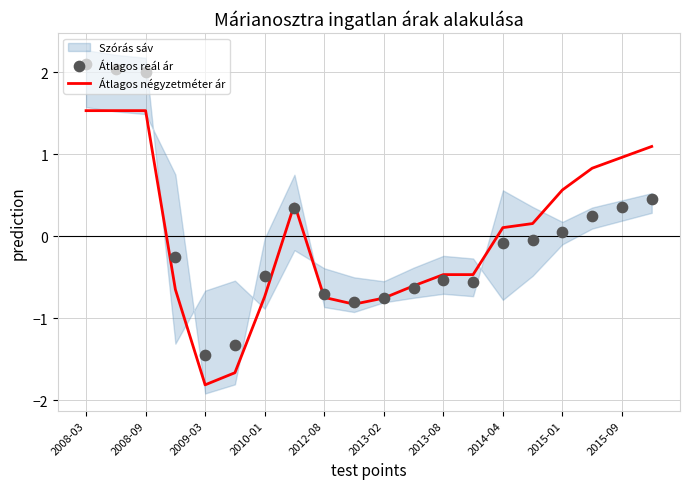

At which category is the sum across all series the highest?

2008-03